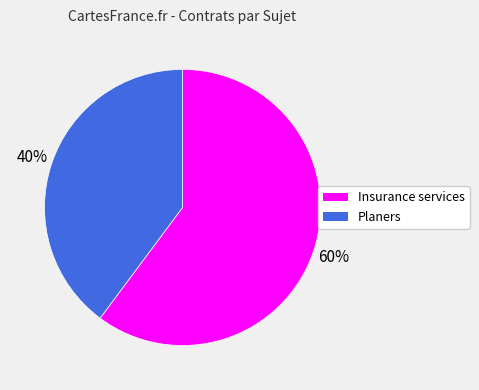

To the nearest percent, what portion does Planers represent?

40%